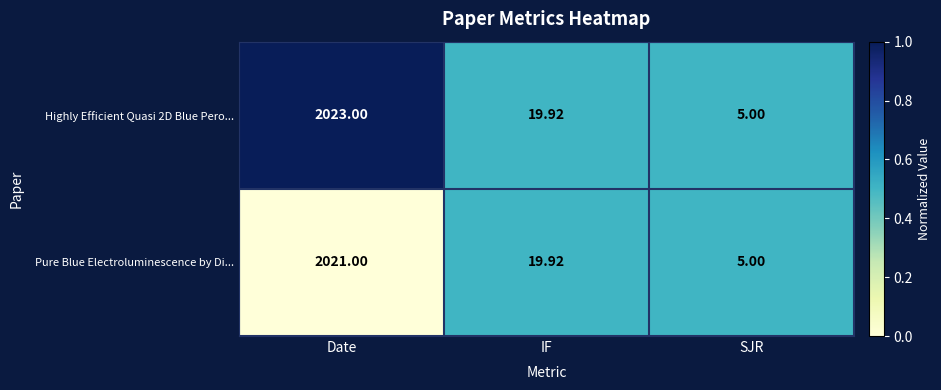

Which series has the largest range (max minus min)?

Highly Efficient Quasi 2D Blue Pero...